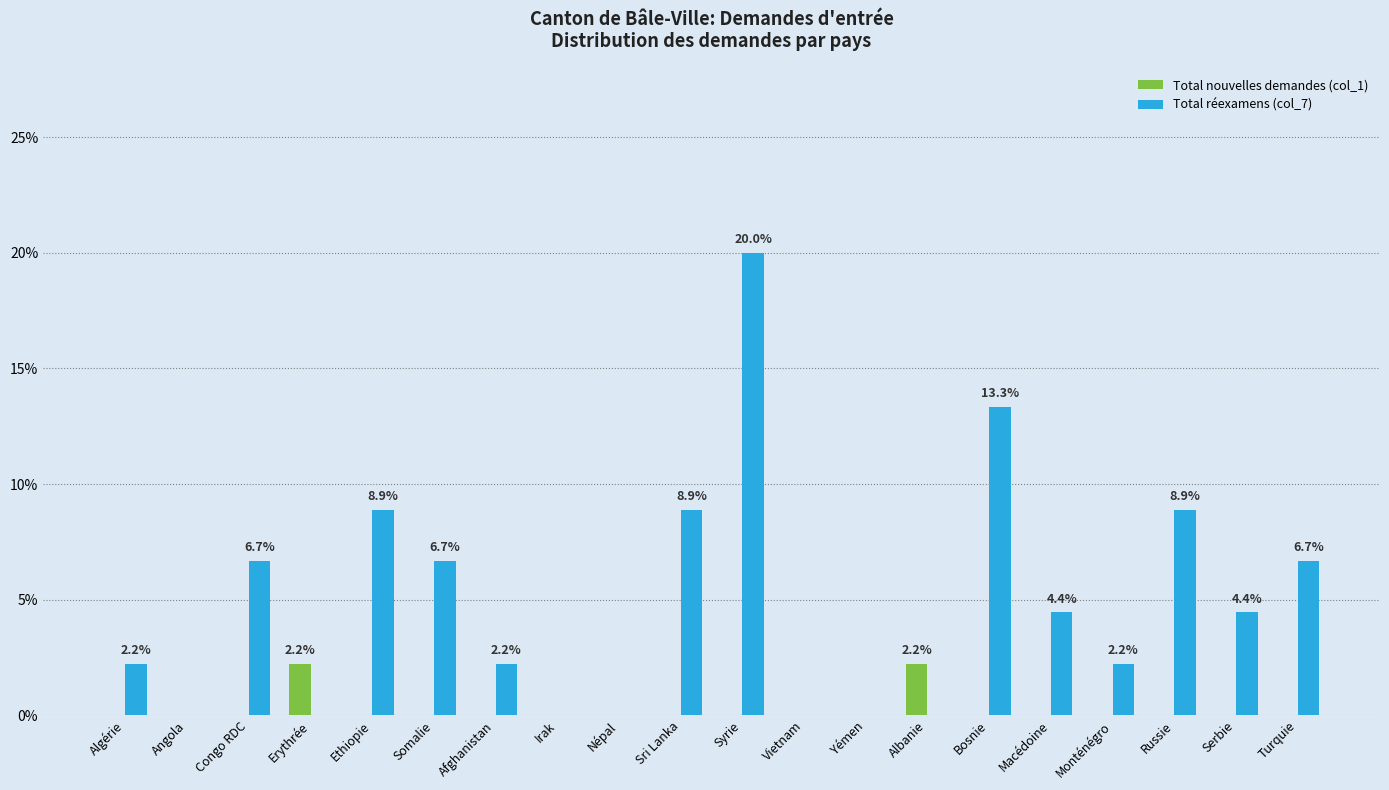

What is the sum of the Total réexamens (col_7) values at Afghanistan and Ethiopie?

11.1